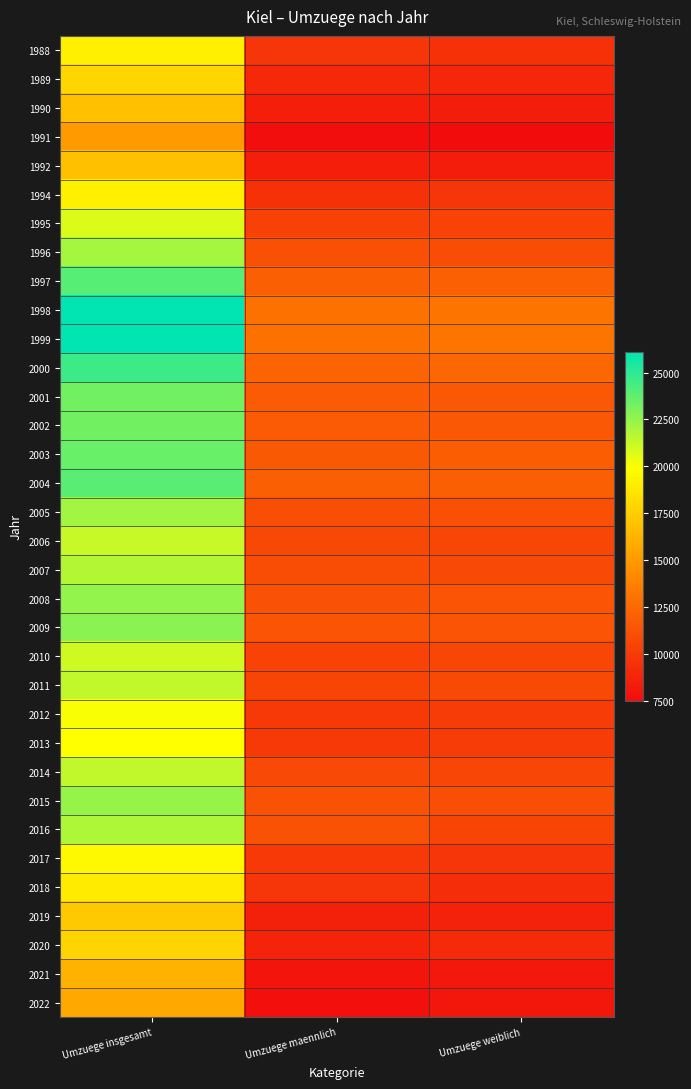

Reading left to right, extract all data points from this chart.

1988: Umzuege insgesamt=19187	Umzuege maennlich=9694	Umzuege weiblich=9493
1989: Umzuege insgesamt=17933	Umzuege maennlich=9072	Umzuege weiblich=8861
1990: Umzuege insgesamt=16831	Umzuege maennlich=8480	Umzuege weiblich=8351
1991: Umzuege insgesamt=15042	Umzuege maennlich=7565	Umzuege weiblich=7477
1992: Umzuege insgesamt=16808	Umzuege maennlich=8456	Umzuege weiblich=8352
1994: Umzuege insgesamt=19187	Umzuege maennlich=9453	Umzuege weiblich=9734
1995: Umzuege insgesamt=20758	Umzuege maennlich=10362	Umzuege weiblich=10396
1996: Umzuege insgesamt=22077	Umzuege maennlich=11141	Umzuege weiblich=10936
1997: Umzuege insgesamt=23994	Umzuege maennlich=11931	Umzuege weiblich=12063
1998: Umzuege insgesamt=26086	Umzuege maennlich=13002	Umzuege weiblich=13084
1999: Umzuege insgesamt=26115	Umzuege maennlich=13000	Umzuege weiblich=13115
2000: Umzuege insgesamt=24617	Umzuege maennlich=12238	Umzuege weiblich=12379
2001: Umzuege insgesamt=23295	Umzuege maennlich=11711	Umzuege weiblich=11584
2002: Umzuege insgesamt=23276	Umzuege maennlich=11703	Umzuege weiblich=11573
2003: Umzuege insgesamt=23557	Umzuege maennlich=11658	Umzuege weiblich=11899
2004: Umzuege insgesamt=23919	Umzuege maennlich=11947	Umzuege weiblich=11972
2005: Umzuege insgesamt=22175	Umzuege maennlich=11051	Umzuege weiblich=11124
2006: Umzuege insgesamt=21293	Umzuege maennlich=10684	Umzuege weiblich=10609
2007: Umzuege insgesamt=21742	Umzuege maennlich=10924	Umzuege weiblich=10818
2008: Umzuege insgesamt=22541	Umzuege maennlich=11194	Umzuege weiblich=11347
2009: Umzuege insgesamt=22763	Umzuege maennlich=11390	Umzuege weiblich=11373
2010: Umzuege insgesamt=21071	Umzuege maennlich=10443	Umzuege weiblich=10628
2011: Umzuege insgesamt=21427	Umzuege maennlich=10596	Umzuege weiblich=10831
2012: Umzuege insgesamt=20024	Umzuege maennlich=9944	Umzuege weiblich=10080
2013: Umzuege insgesamt=19917	Umzuege maennlich=9884	Umzuege weiblich=10033
2014: Umzuege insgesamt=21429	Umzuege maennlich=10780	Umzuege weiblich=10649
2015: Umzuege insgesamt=22404	Umzuege maennlich=11297	Umzuege weiblich=11107
2016: Umzuege insgesamt=21869	Umzuege maennlich=11283	Umzuege weiblich=10586
2017: Umzuege insgesamt=19584	Umzuege maennlich=9885	Umzuege weiblich=9699
2018: Umzuege insgesamt=18974	Umzuege maennlich=9707	Umzuege weiblich=9267
2019: Umzuege insgesamt=17260	Umzuege maennlich=8585	Umzuege weiblich=8675
2020: Umzuege insgesamt=17852	Umzuege maennlich=8772	Umzuege weiblich=9080
2021: Umzuege insgesamt=16170	Umzuege maennlich=7981	Umzuege weiblich=8189
2022: Umzuege insgesamt=15759	Umzuege maennlich=7656	Umzuege weiblich=8103